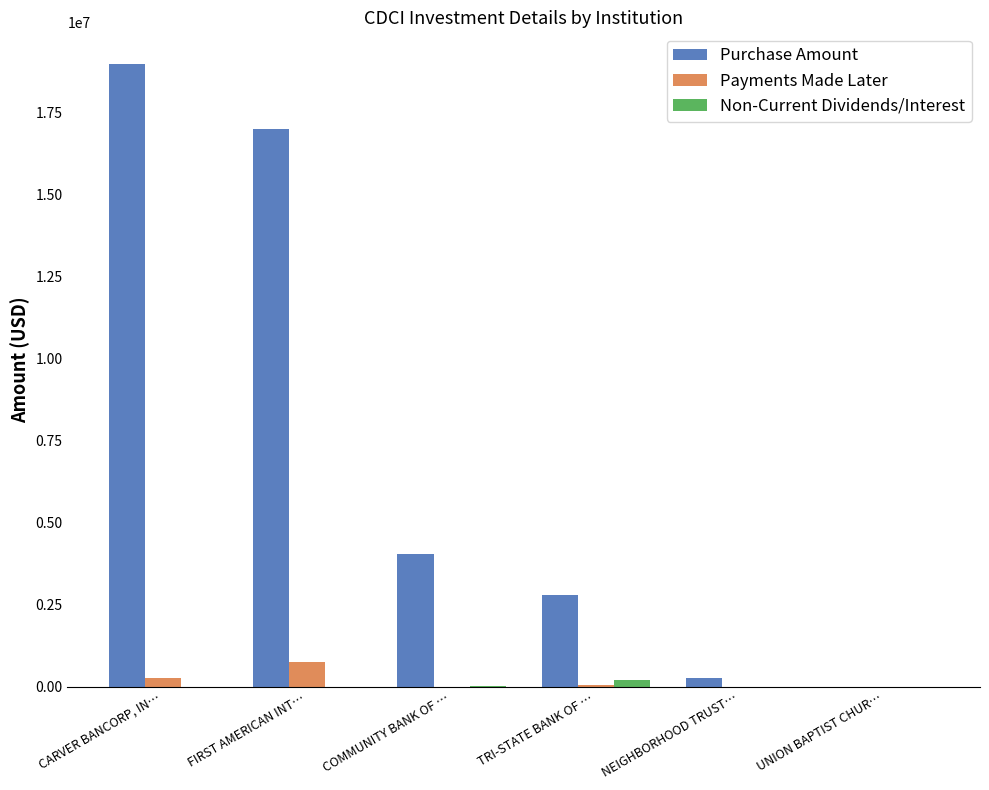

How many groups of bars are there?

6